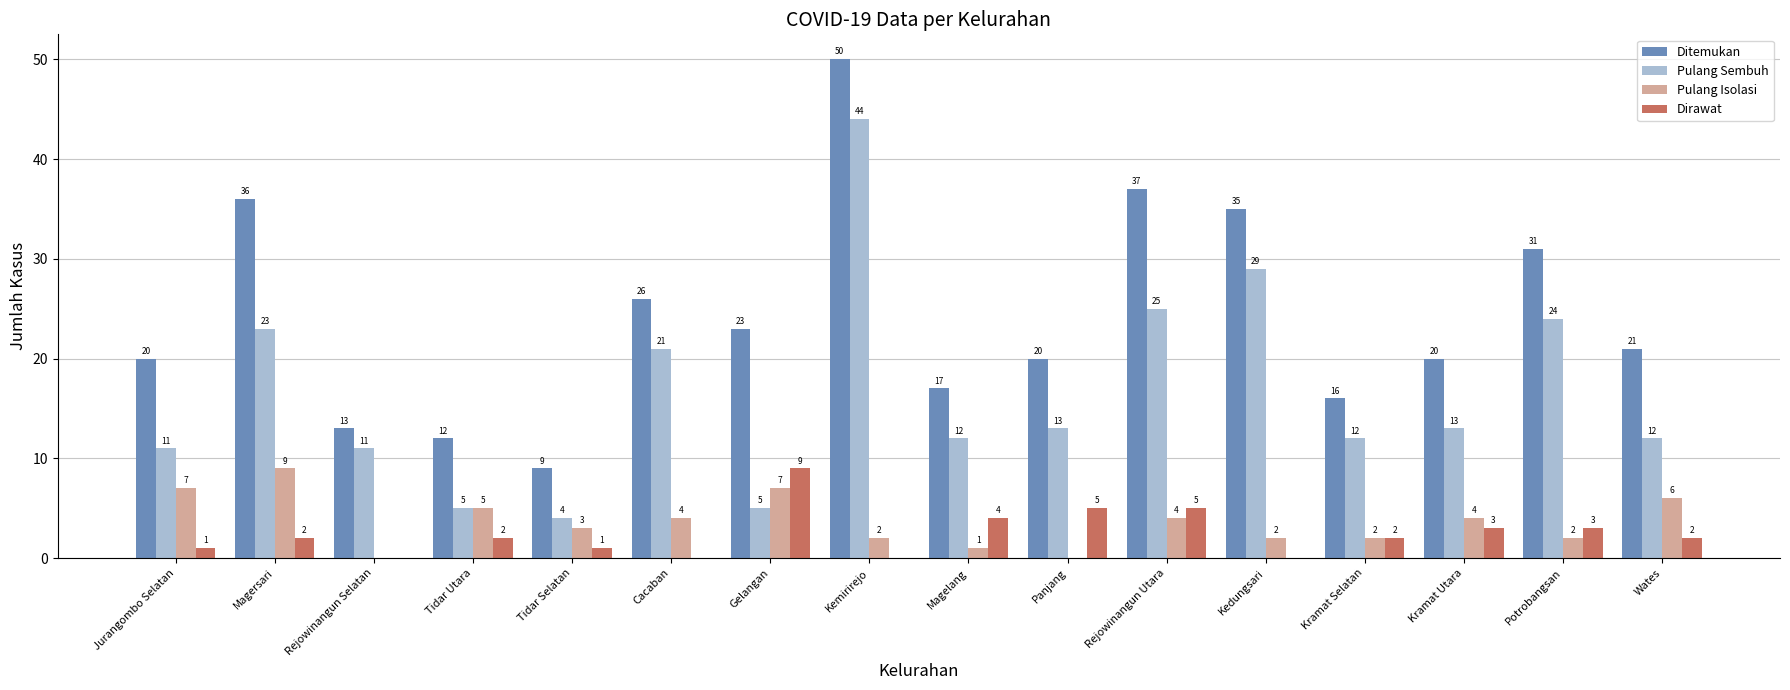

What is the total value across all series at Kemirirejo?

96